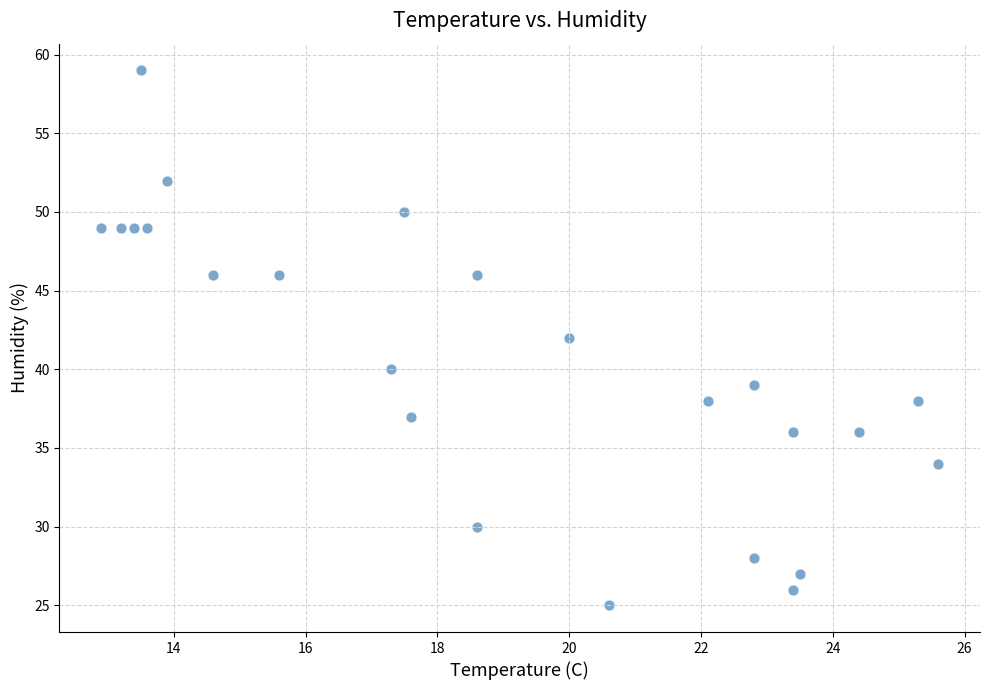

What is the range of Y values (max minus min)?

34